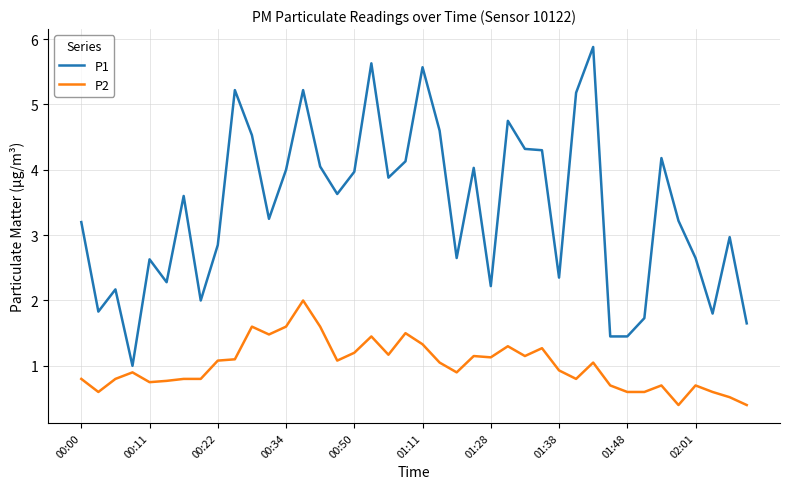

List the series in order of their overall mean, highest first.

P1, P2